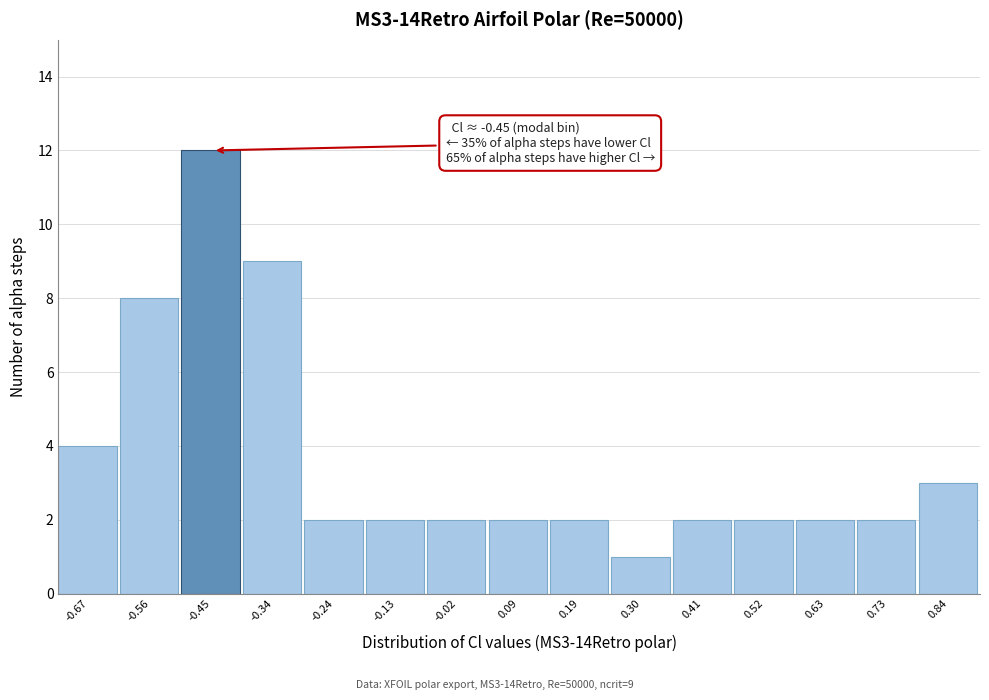

Which range on the x-axis has the tallest bar?

-0.50 to -0.40